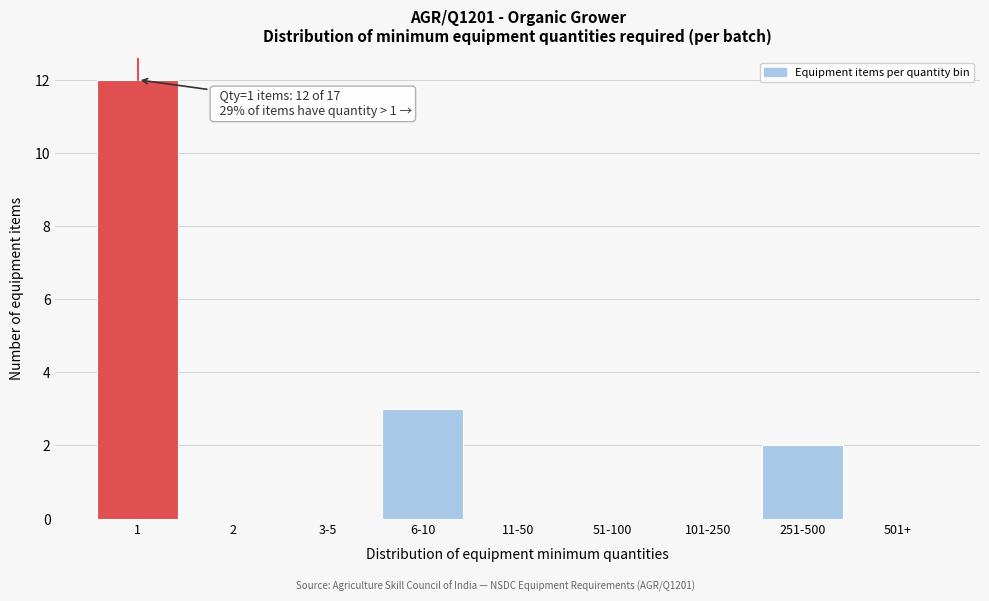

Reading right to left, what are all the values shown in this chart?

501+=0	251-500=2	101-250=0	51-100=0	11-50=0	6-10=3	3-5=0	2=0	1=12